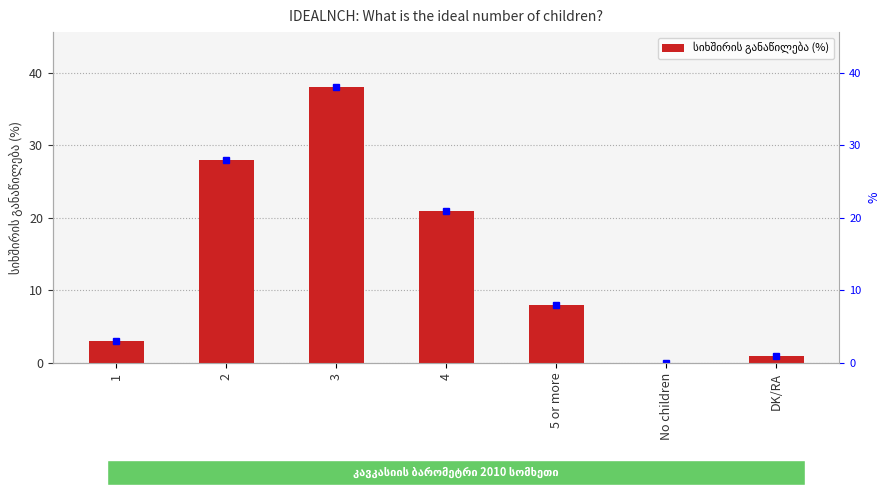

Which category has the lowest value across all series?

No children